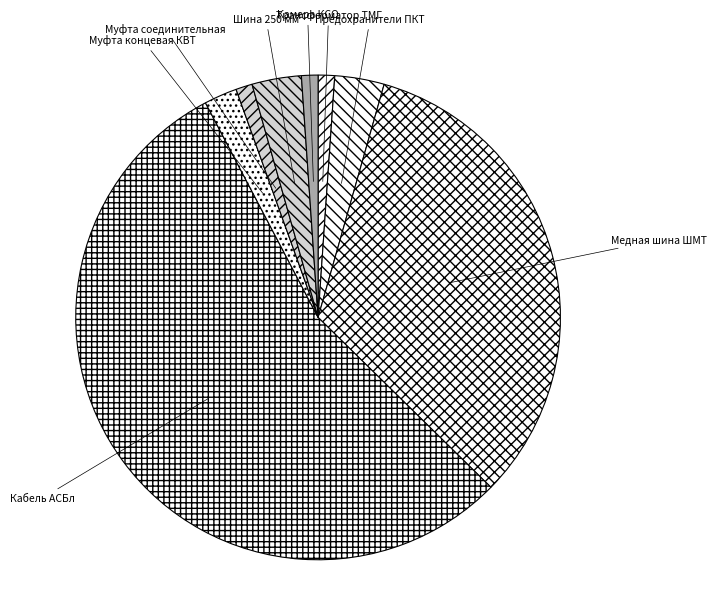

How many slices are in this pie chart?

8